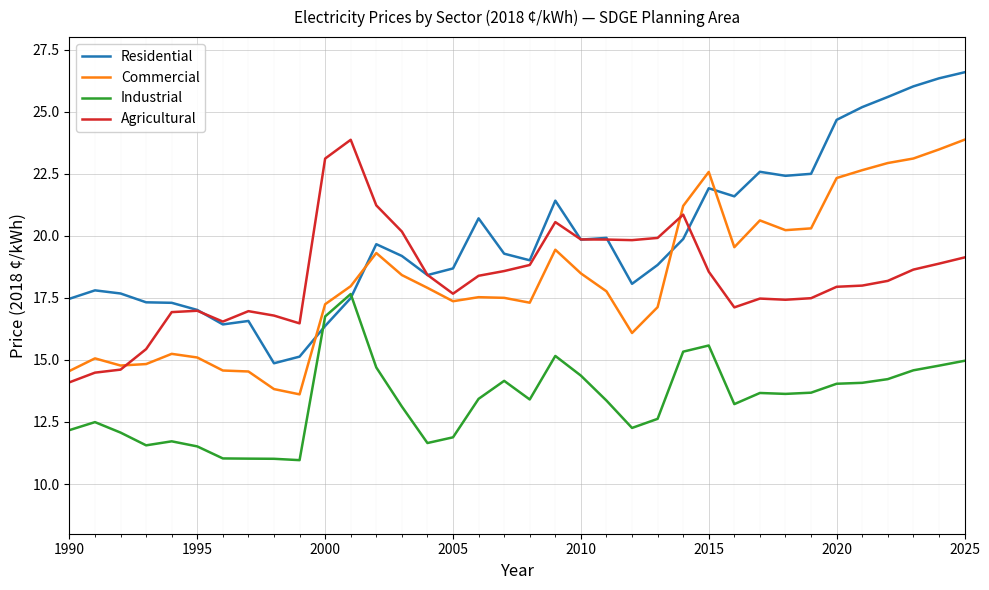

Which series has the largest total across all categories?

Residential